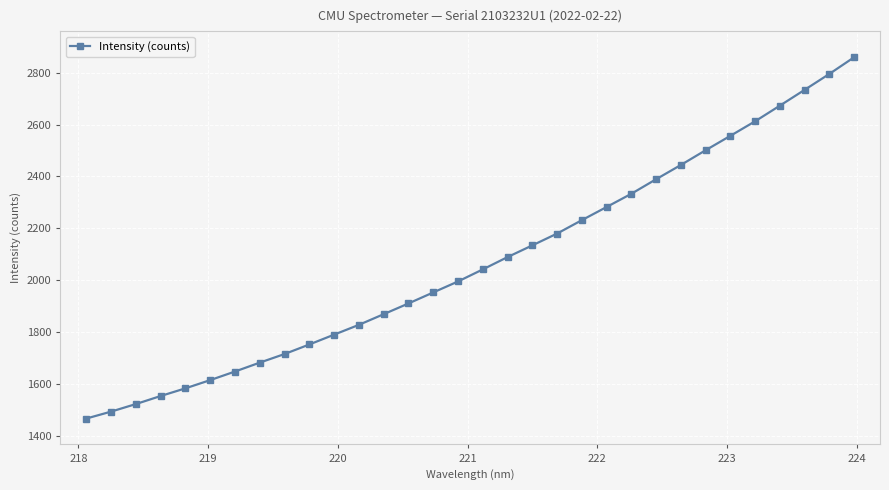

What is the minimum value shown in the chart?

1465.9